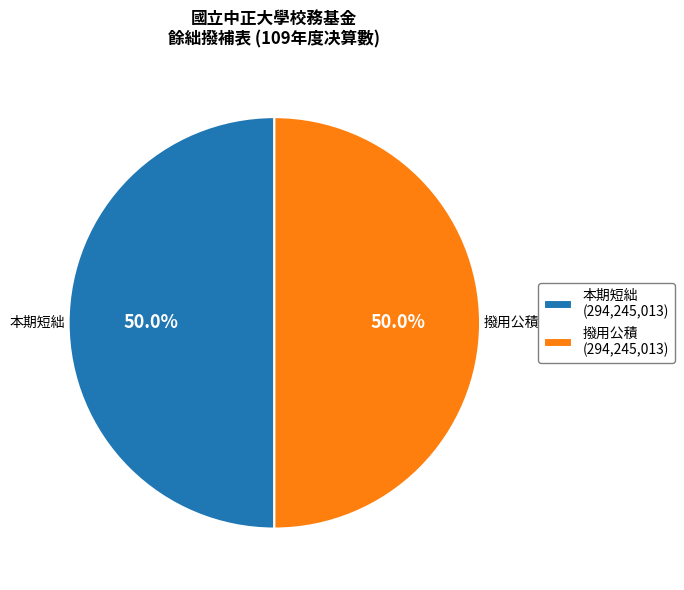

What is the ratio of the value at 本期短絀 (294,245,013) to the value at 撥用公積 (294,245,013)?

1.0